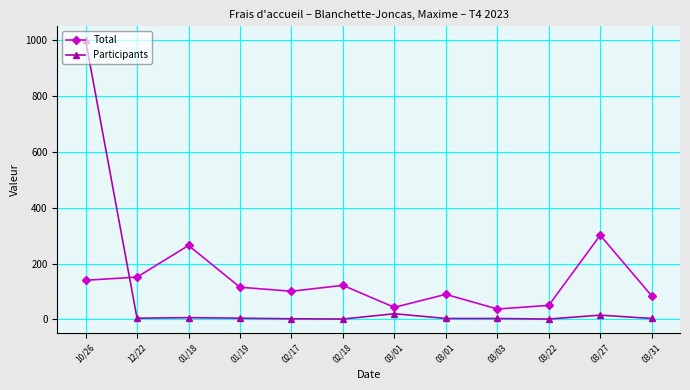

Between which two adjacent categories do Participants and Total first intersect?

10/26 and 12/22